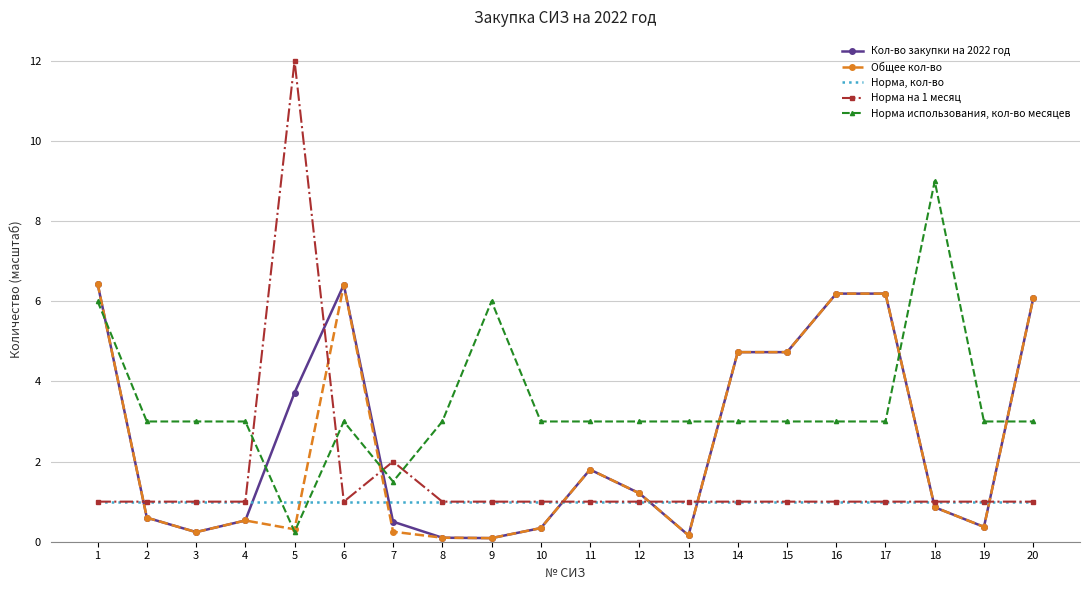

What is the maximum value for Общее кол-во?

6.4